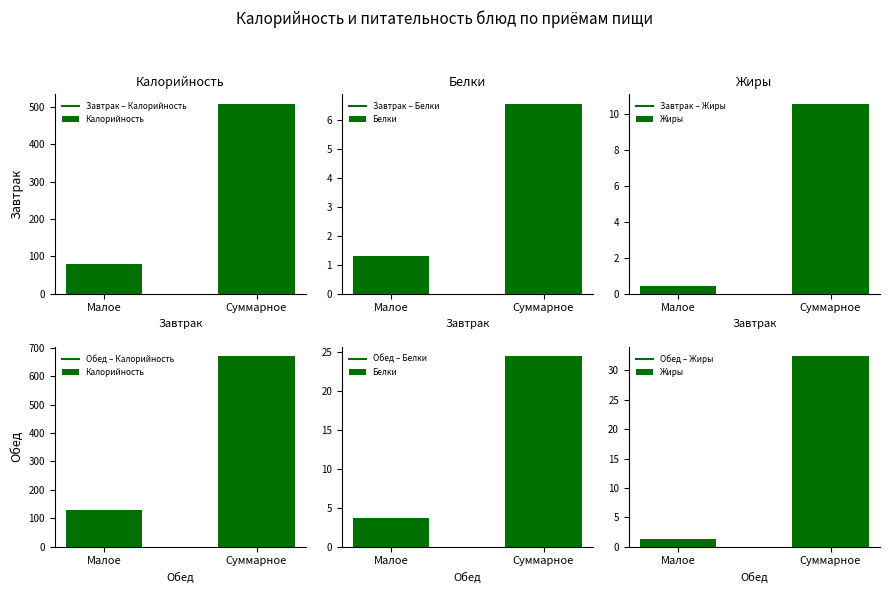

What is the difference between the highest and lowest values at Малое?

127.6